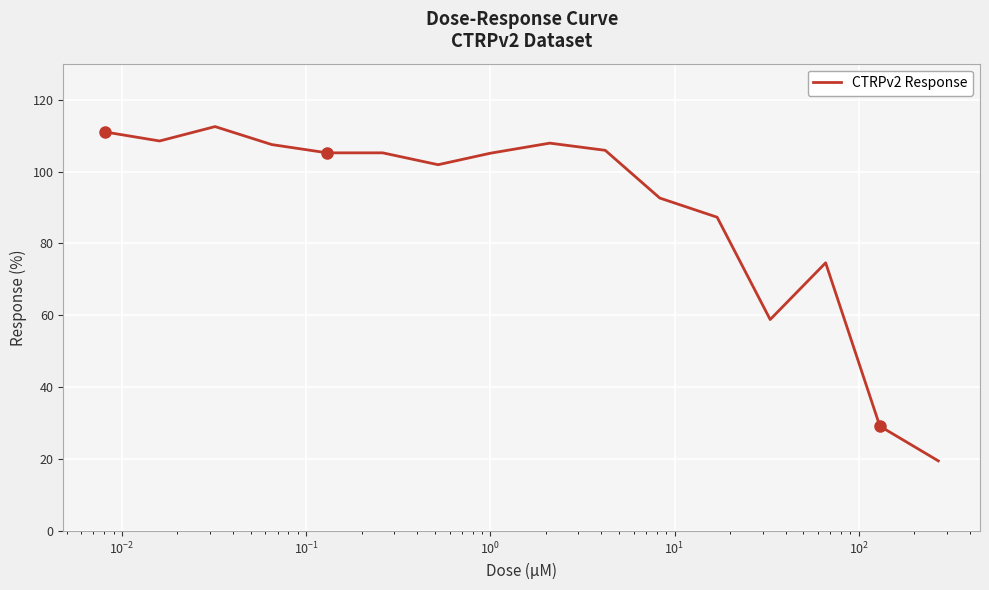

What is the smallest value displayed?

19.5